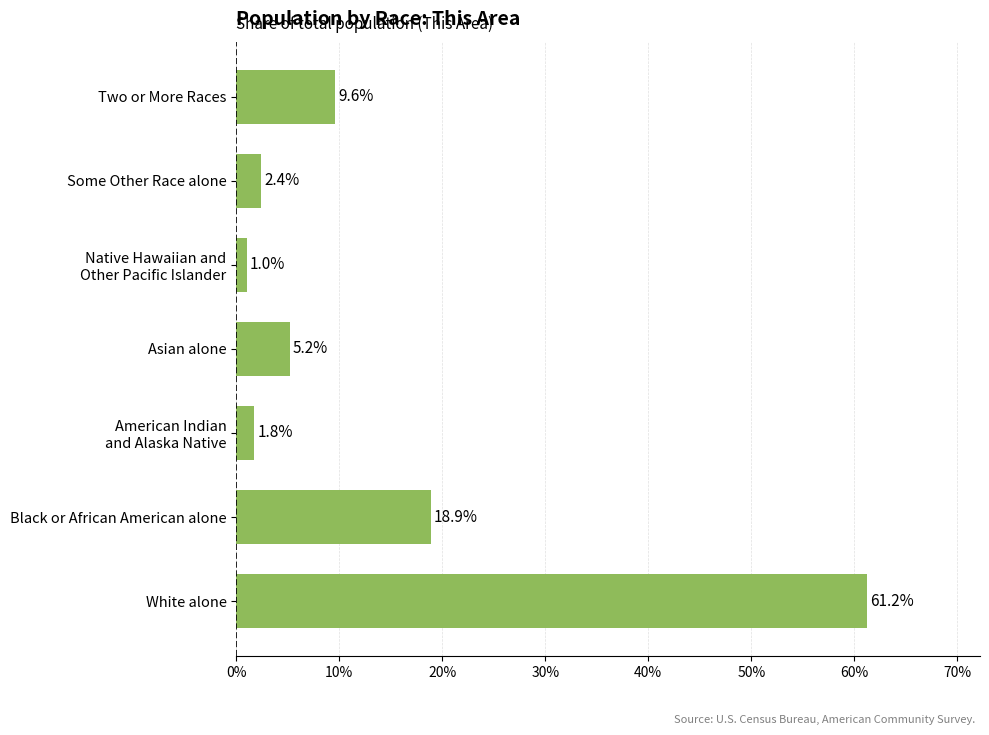

Between White alone and Asian alone, which is larger?

White alone